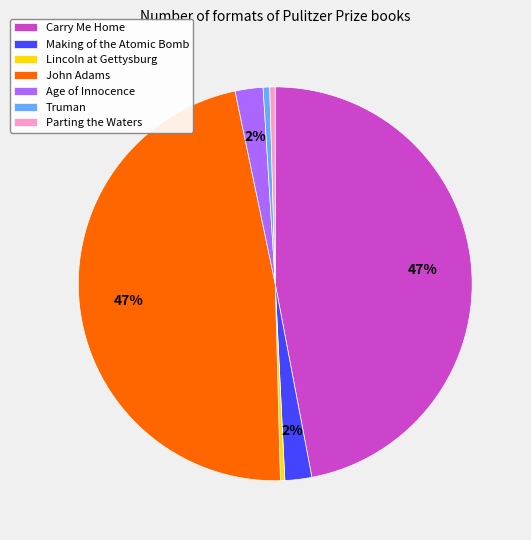

To the nearest percent, what is the difference between the largest and smallest slice percentages?

47%